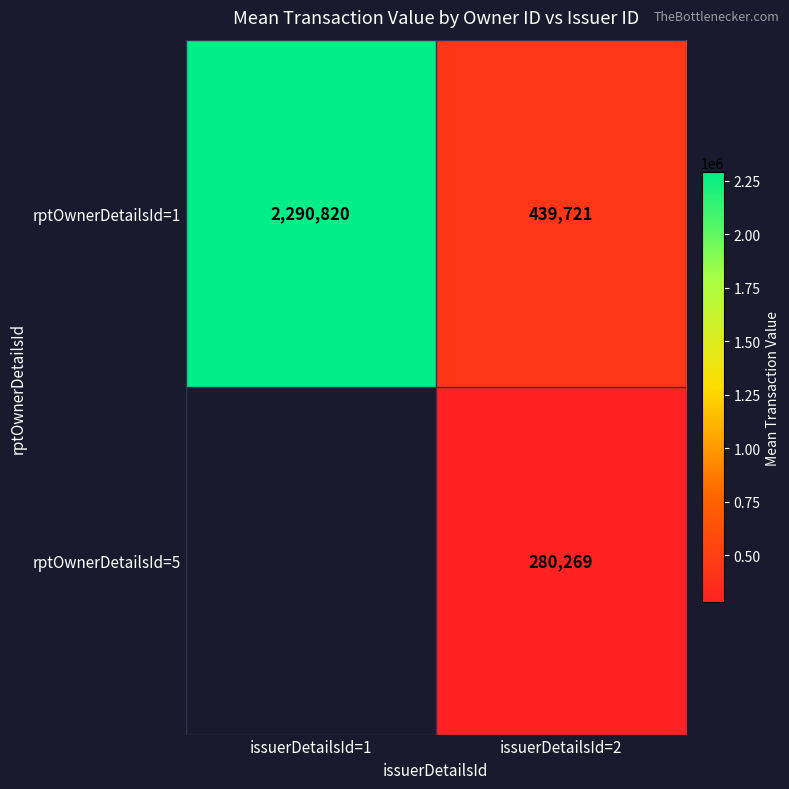

What is the minimum value for rptOwnerDetailsId=1?

439721